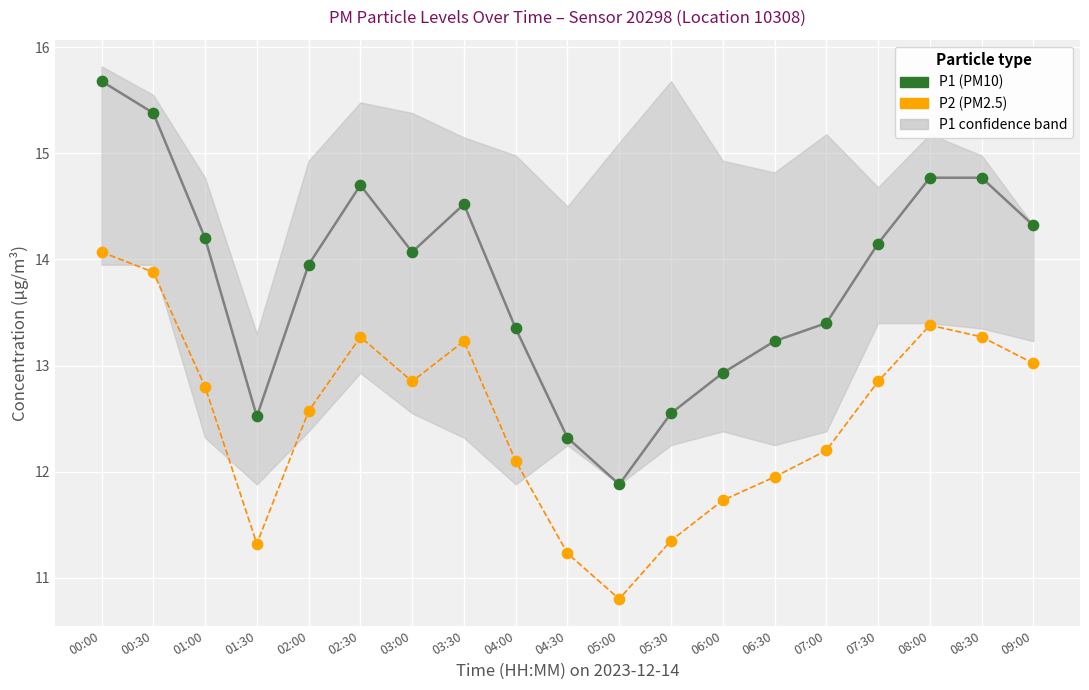

Which series reaches the maximum Y coordinate?

P1 (PM10)